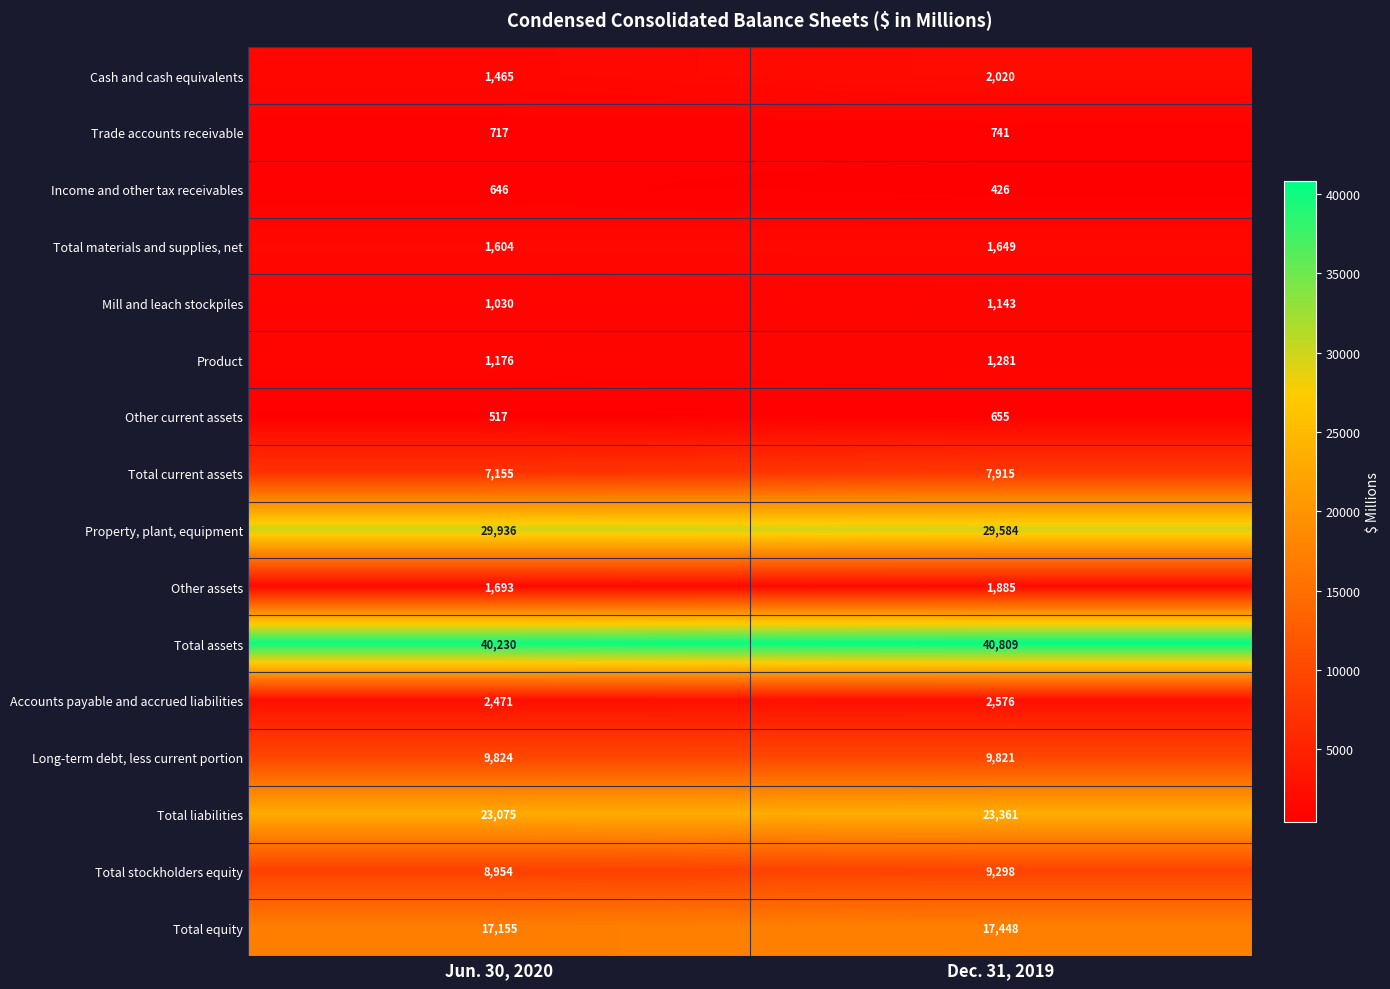

At which category does the chart reach its peak across all series?

Dec. 31, 2019